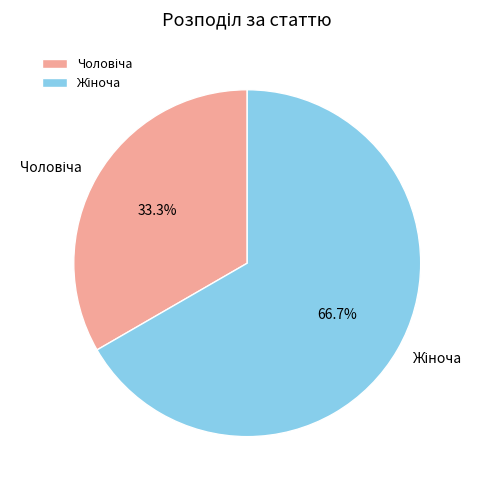

Is there a majority slice in this chart?

Yes